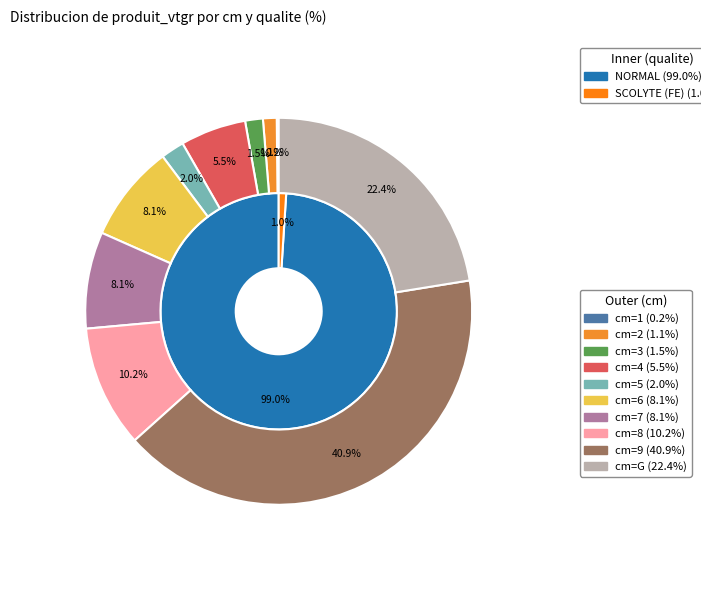

What percentage is the 2 slice, to the nearest percent?

1%